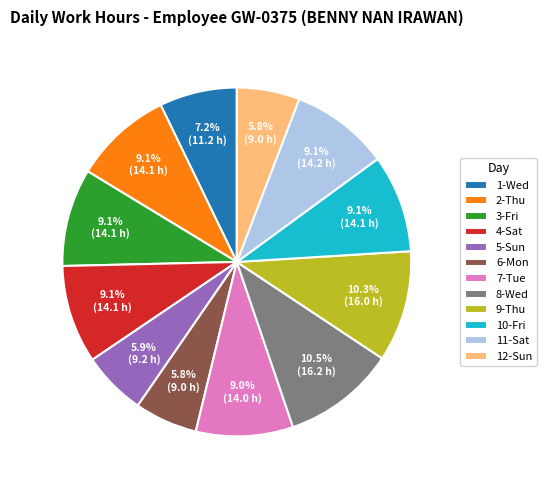

How many slices are in this pie chart?

12